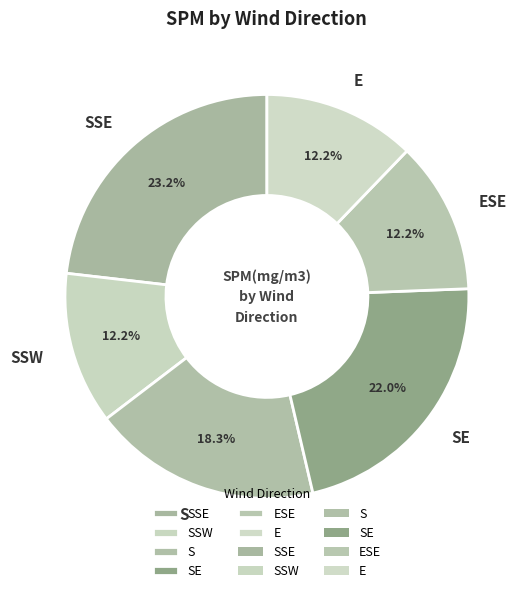

Combined, do E and S account for over 50%?

No